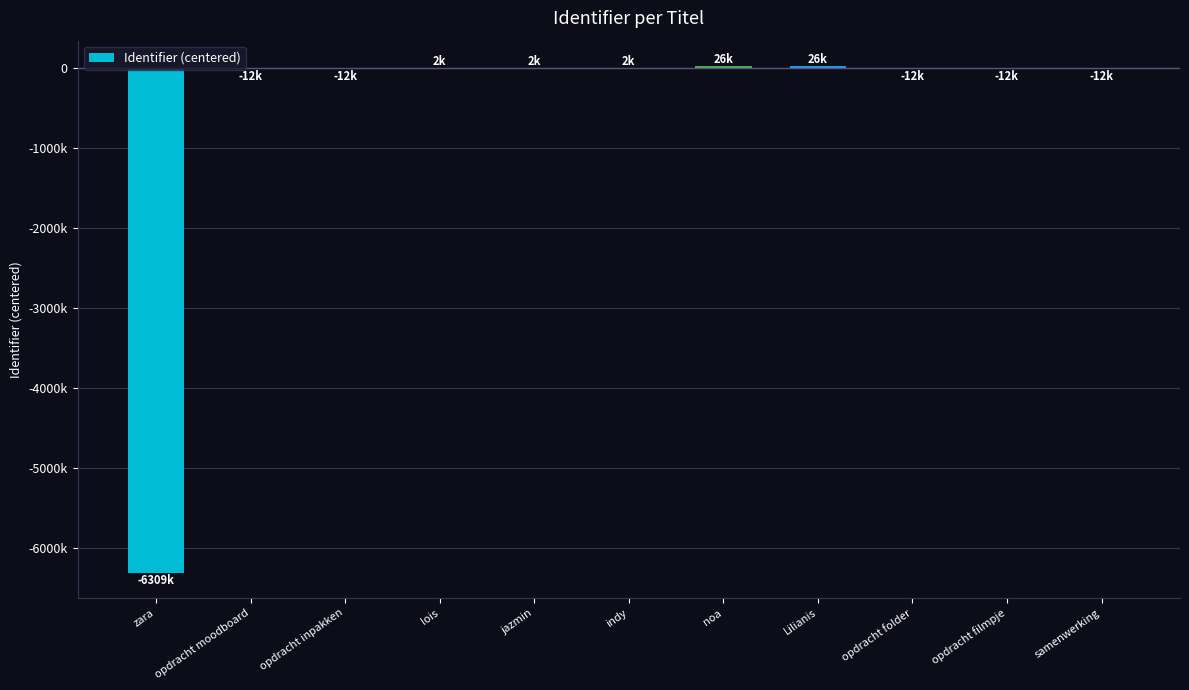

Where does the data first go above -12133?

lois